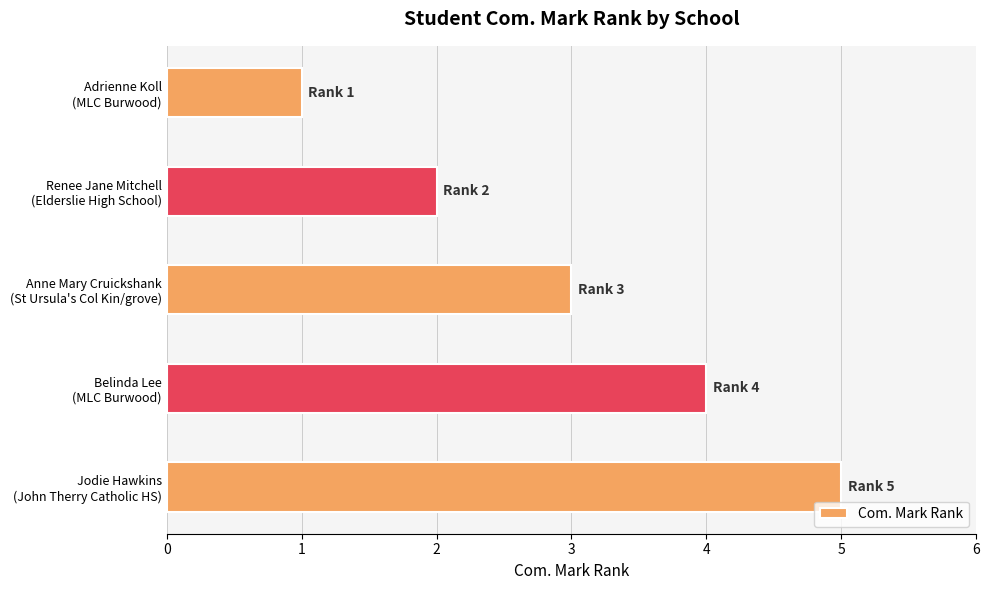

Where is the data nearest to the value 3?

Anne Mary Cruickshank
(St Ursula's Col Kin/grove)